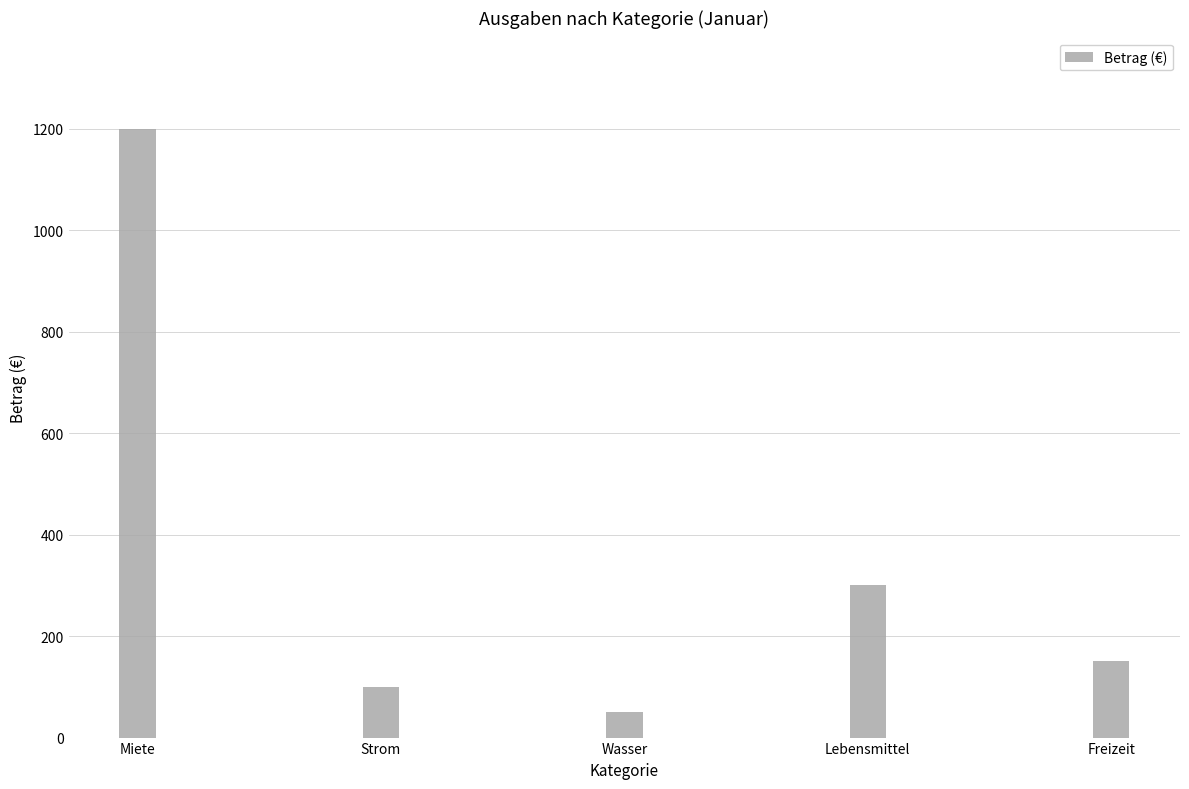

What is the label of the 2nd bar from the right?

Lebensmittel